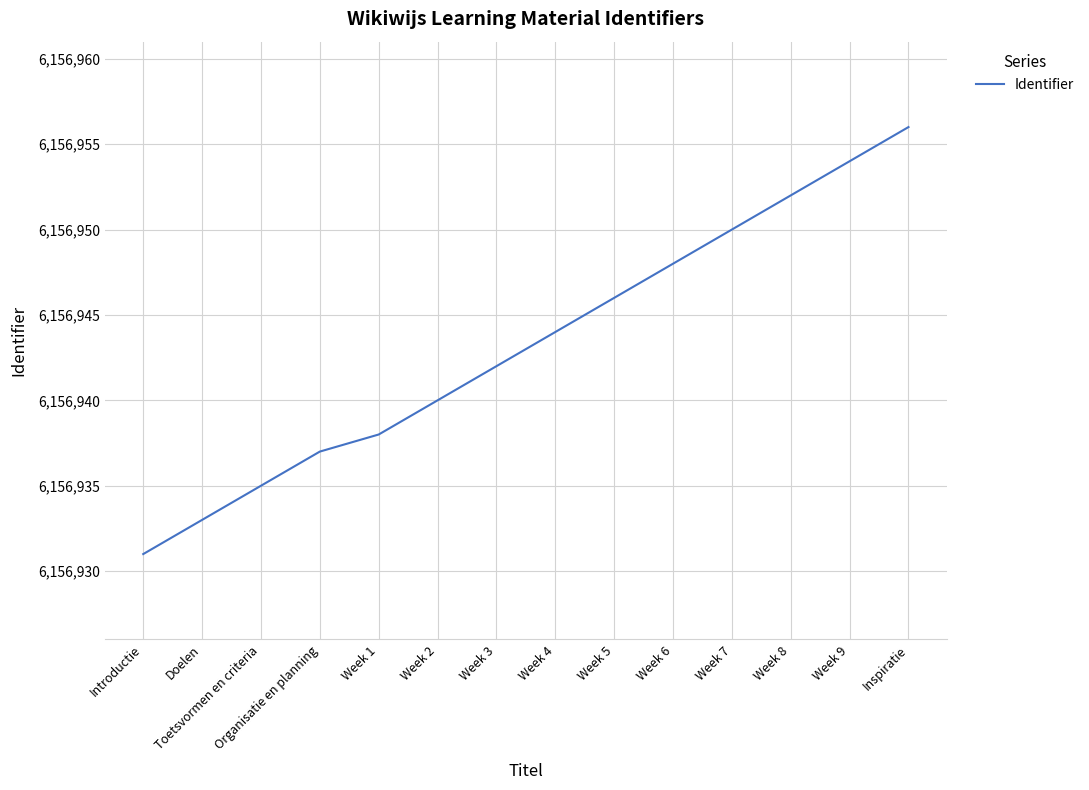

Reading left to right, extract all data points from this chart.

Introductie=6156931	Doelen=6156933	Toetsvormen en criteria=6156935	Organisatie en planning=6156937	Week 1=6156938	Week 2=6156940	Week 3=6156942	Week 4=6156944	Week 5=6156946	Week 6=6156948	Week 7=6156950	Week 8=6156952	Week 9=6156954	Inspiratie=6156956